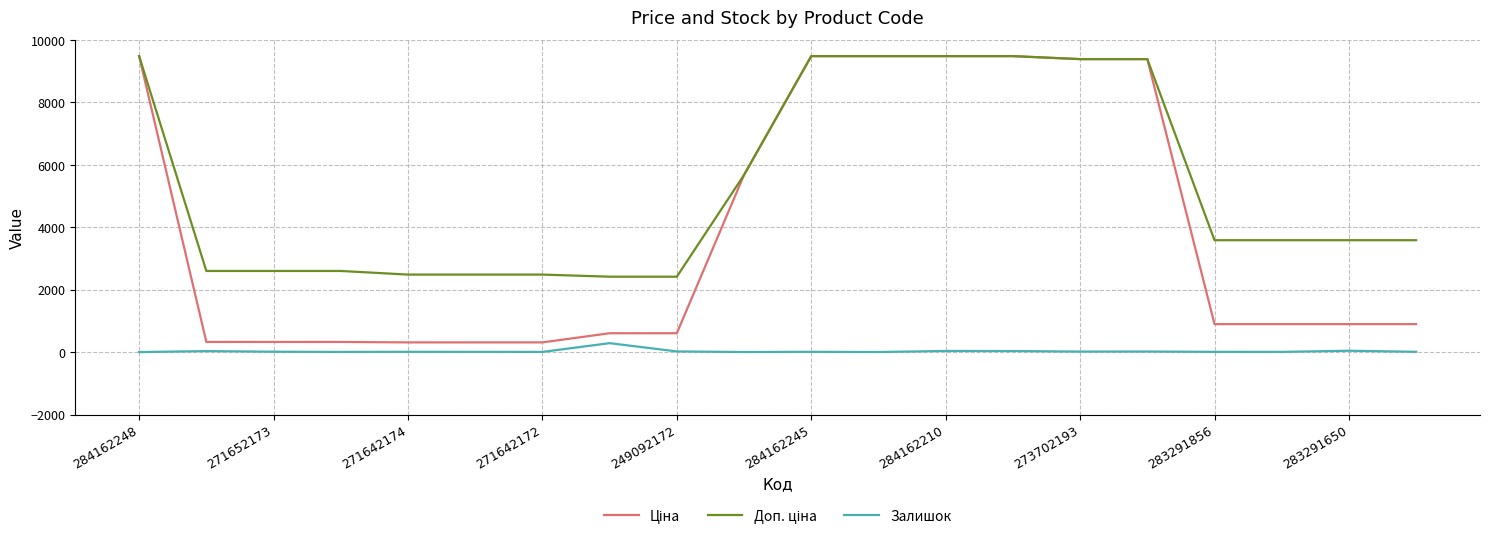

How many distinct data groups are displayed?

3